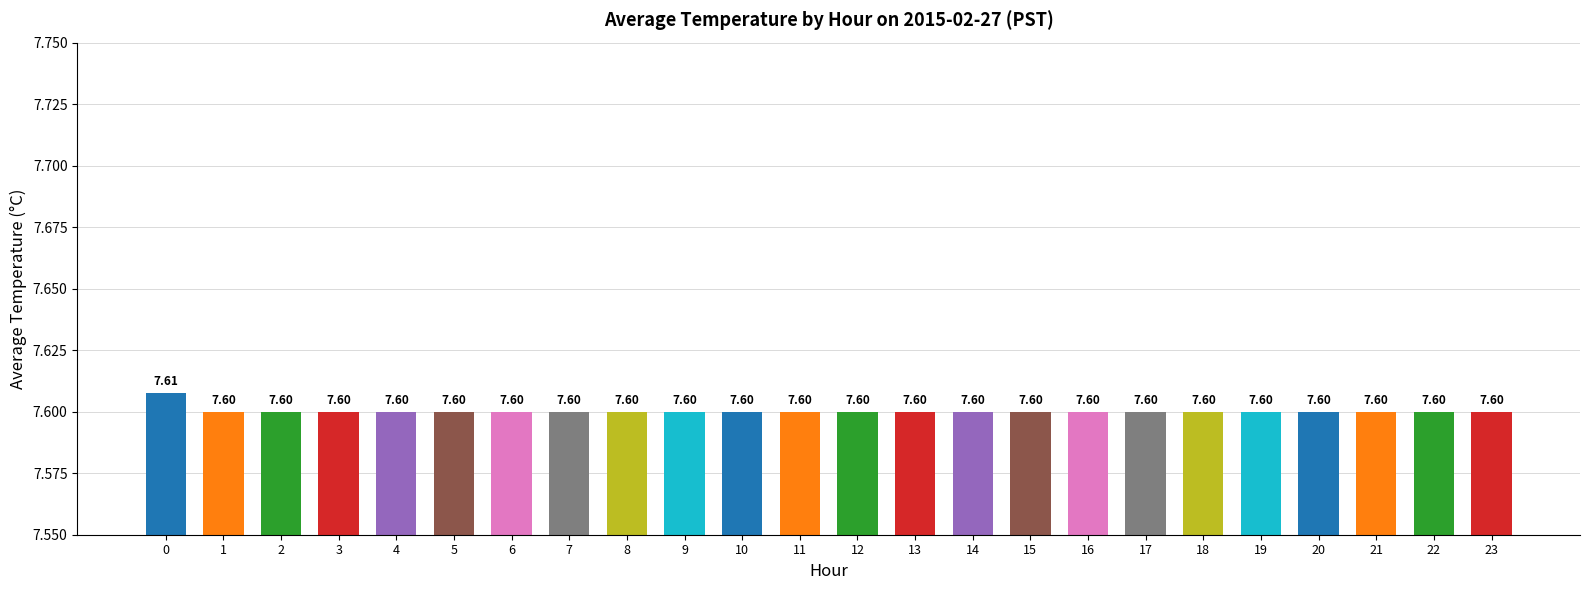

What is the greatest value displayed?

7.6